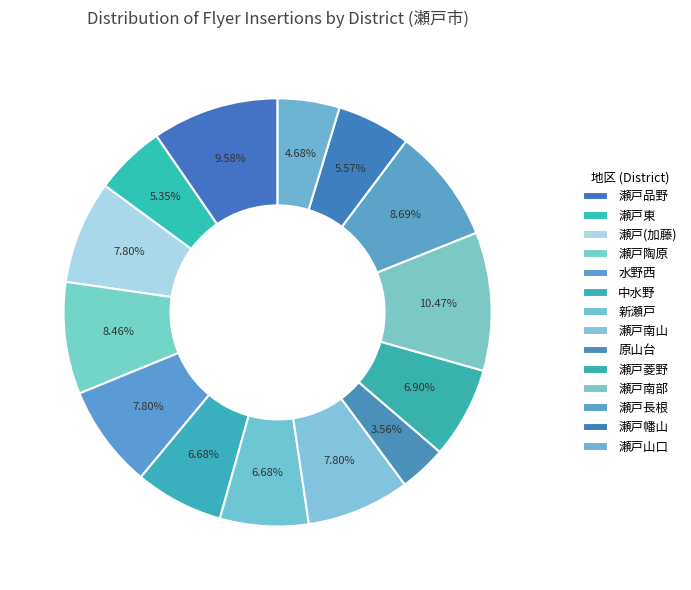

Count the number of slices in the pie.

14